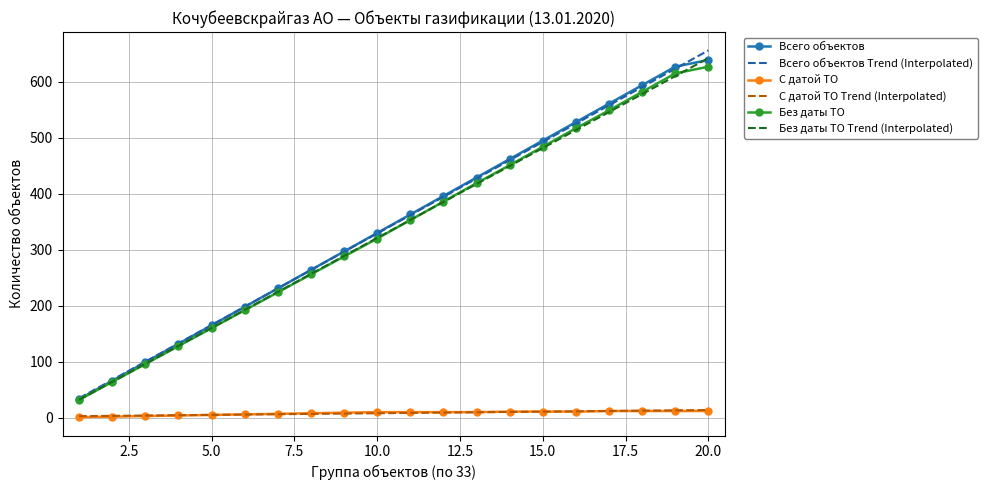

True or false: Всего объектов and С датой ТО intersect in this chart.

False